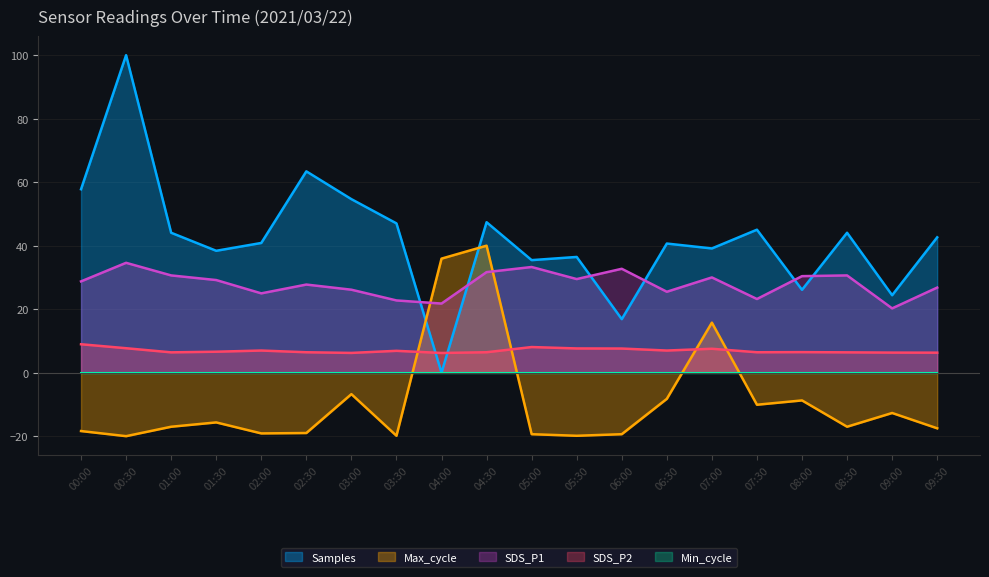

At which label does Max_cycle first exceed -17?

01:30